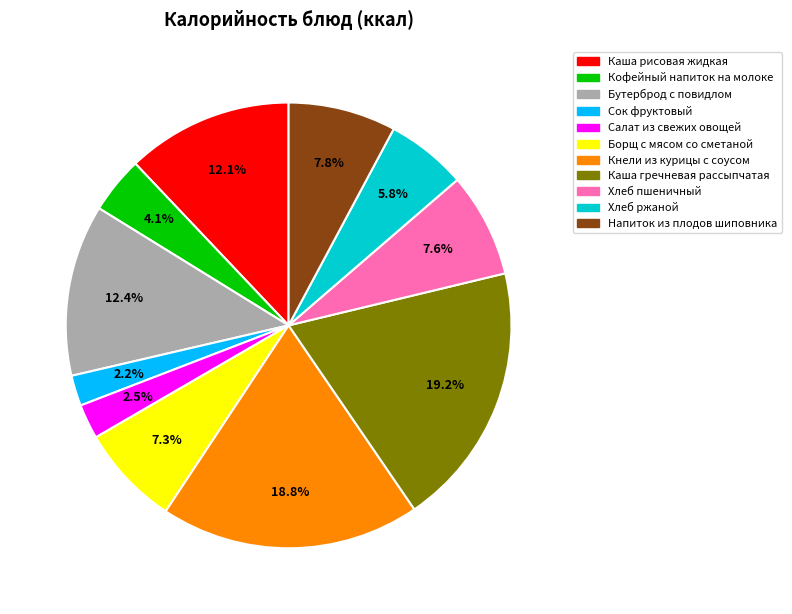

Is it true that Кнели из курицы с соусом is 19% of the pie?

True